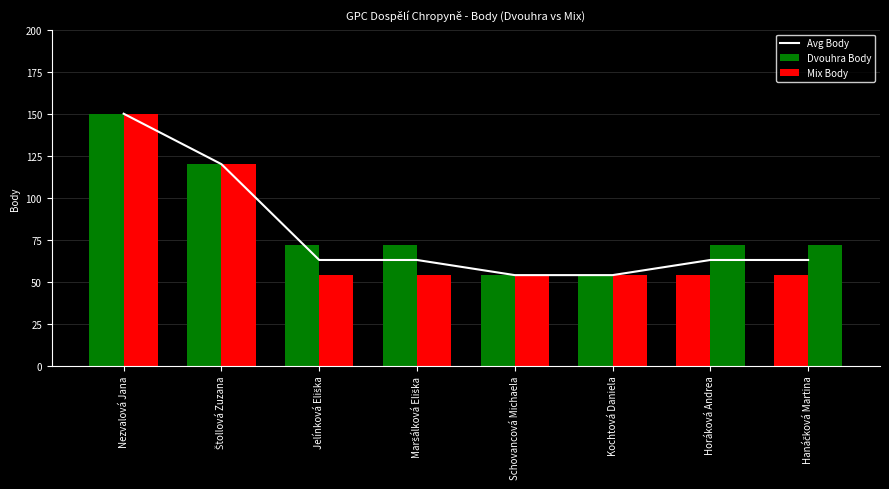

Rank the series at Štollová Zuzana from highest to lowest value.

Avg Body, Dvouhra Body, Mix Body